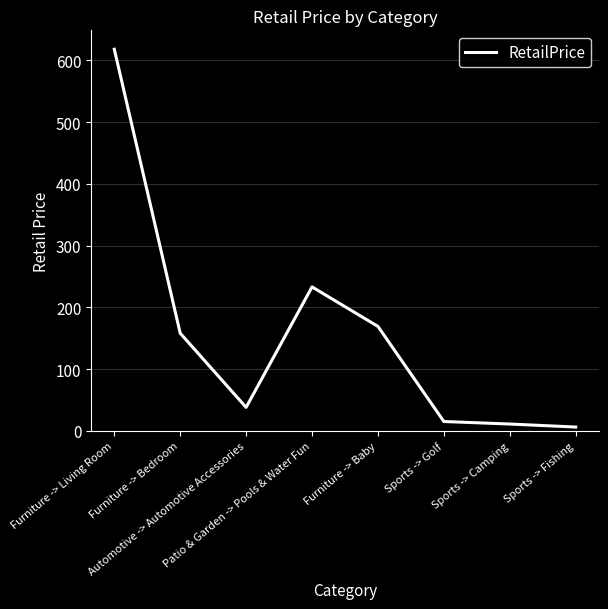

What is the difference between the maximum and minimum values?

612.0